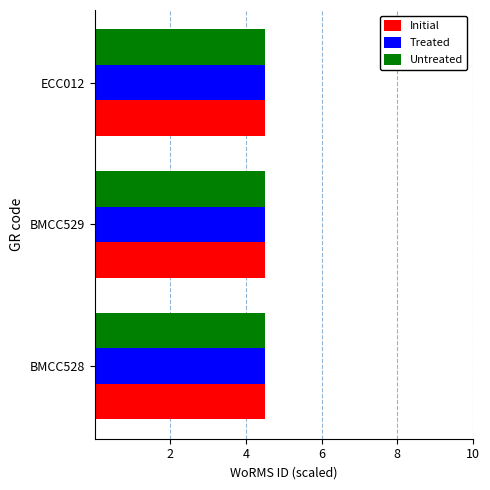

What is the sum of all Treated values?

13.5